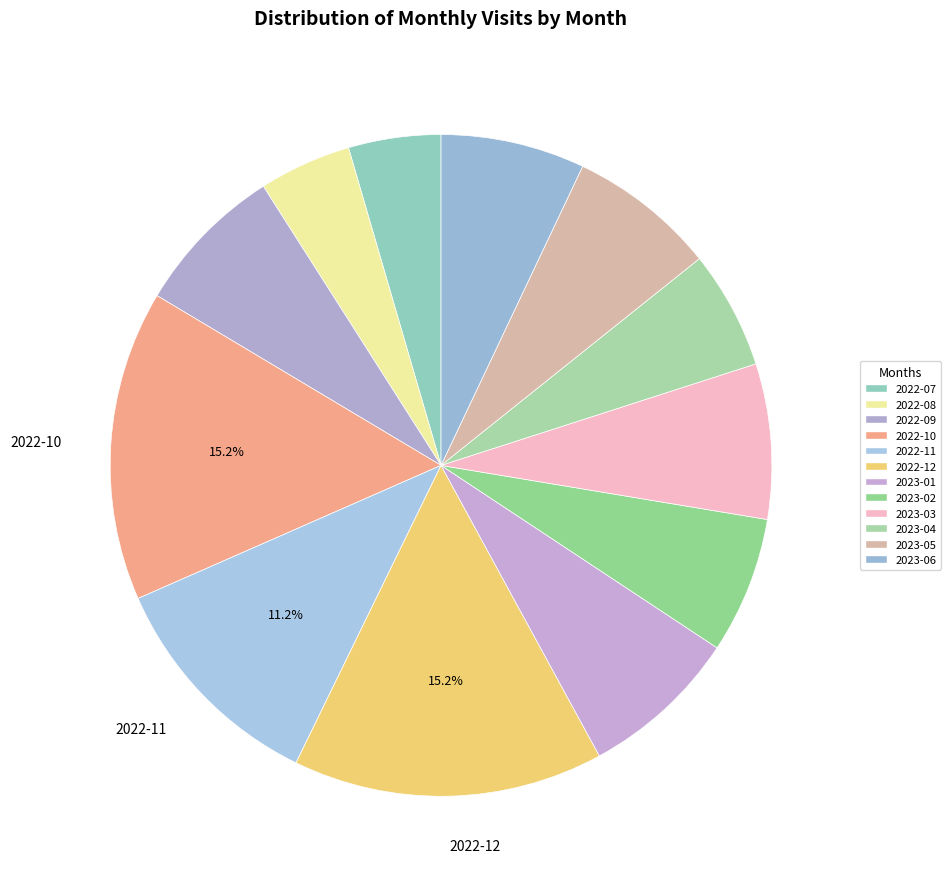

What portion of the pie excludes 2022-12?

84.8%